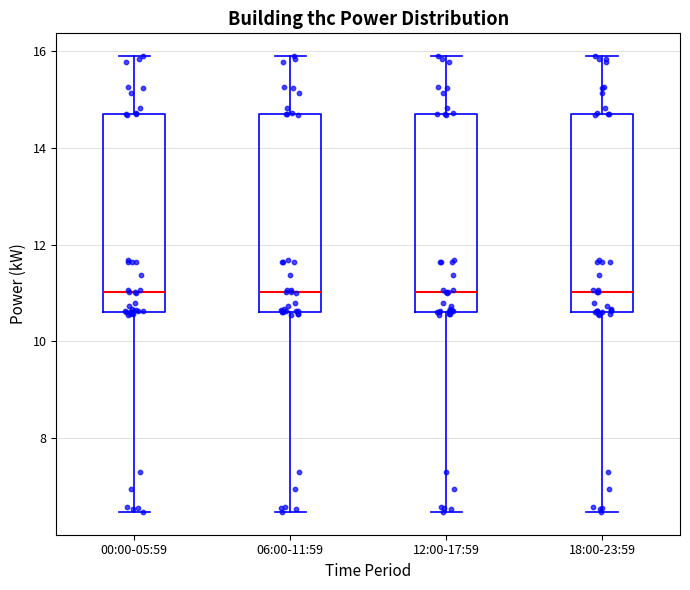

Reading left to right, read every box against the y-axis: the position of its median line, the range the box covers, and the ends of its whiskers. The values are not printed on the chart, so give them approximately, as read against the axis.

00:00-05:59: median 11.0, box 10.6 to 14.6, whiskers 6.4 to 15.8
06:00-11:59: median 11.0, box 10.6 to 14.6, whiskers 6.4 to 15.8
12:00-17:59: median 11.0, box 10.6 to 14.6, whiskers 6.4 to 15.8
18:00-23:59: median 11.0, box 10.6 to 14.8, whiskers 6.4 to 15.8